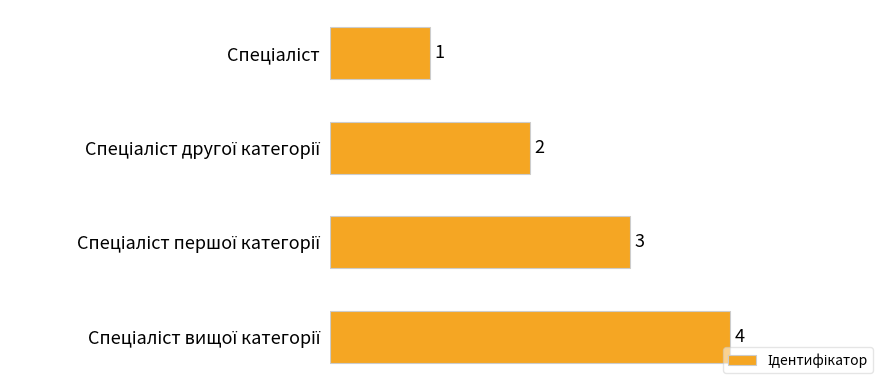

What is the difference between the maximum and minimum values?

3